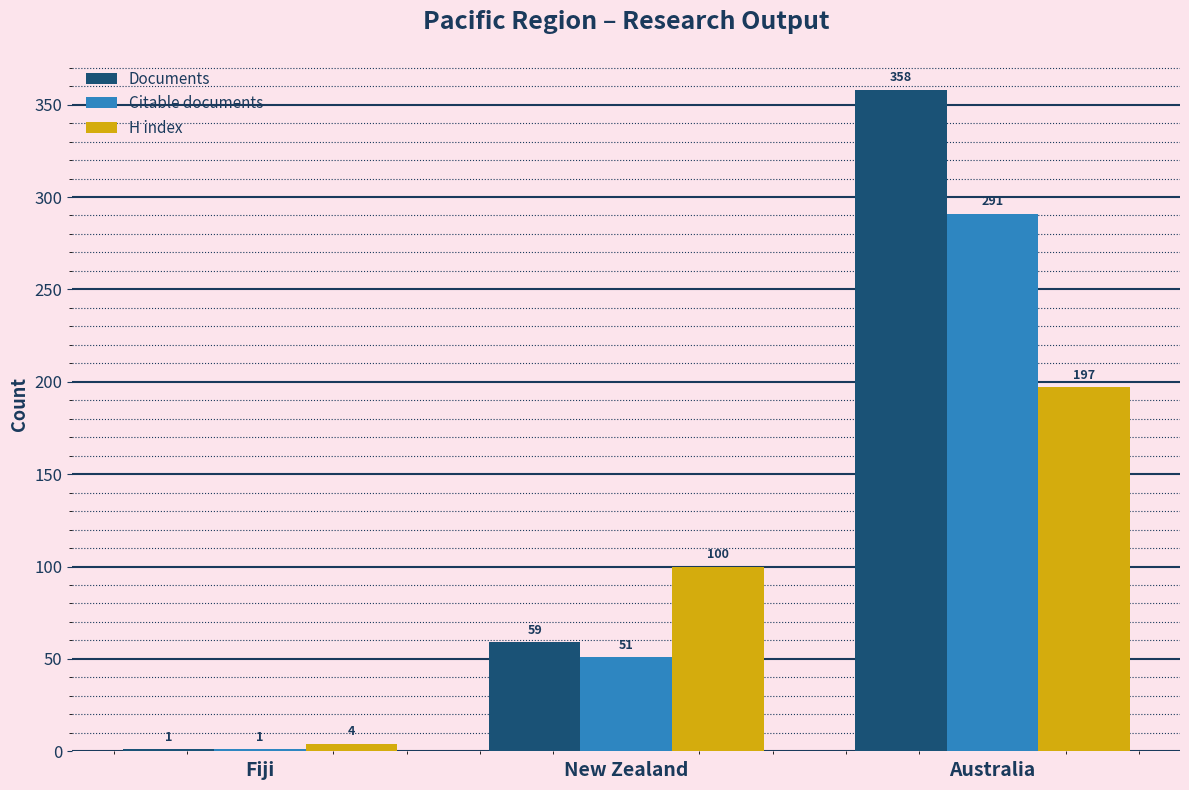

What is the sum of all H index values?

301